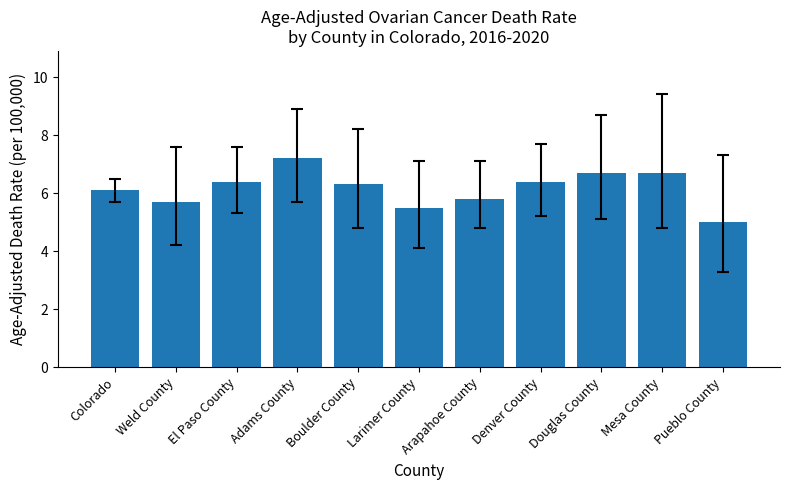

What is the label of the 8th bar from the right?

Adams County